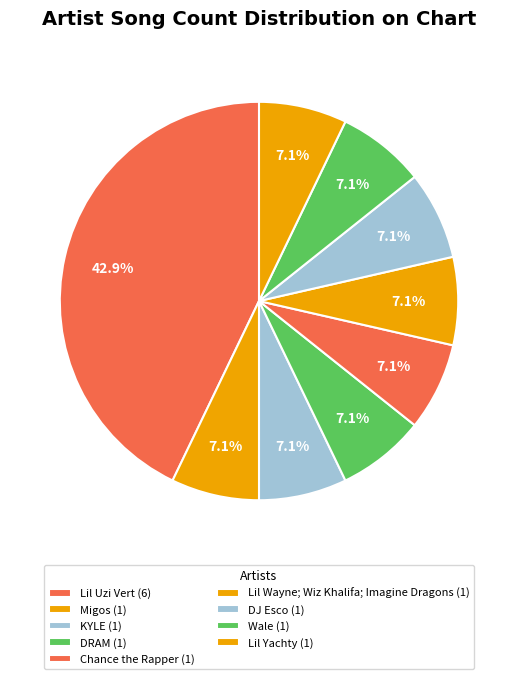

How many segments does this pie chart have?

9